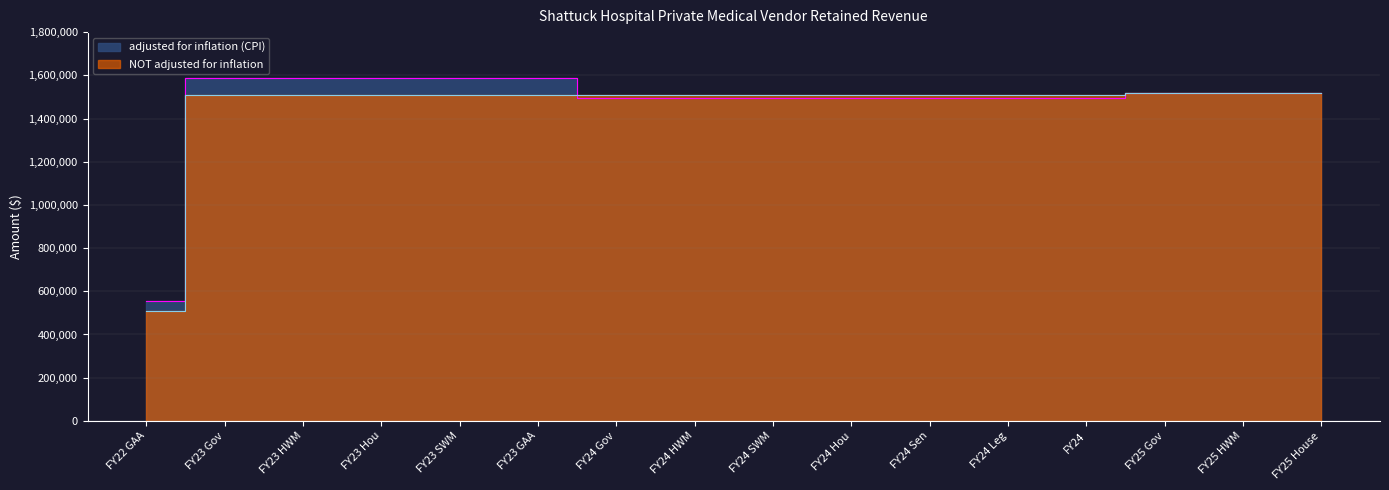

At which label is NOT adjusted for inflation closest to 1012716?

FY23 Gov